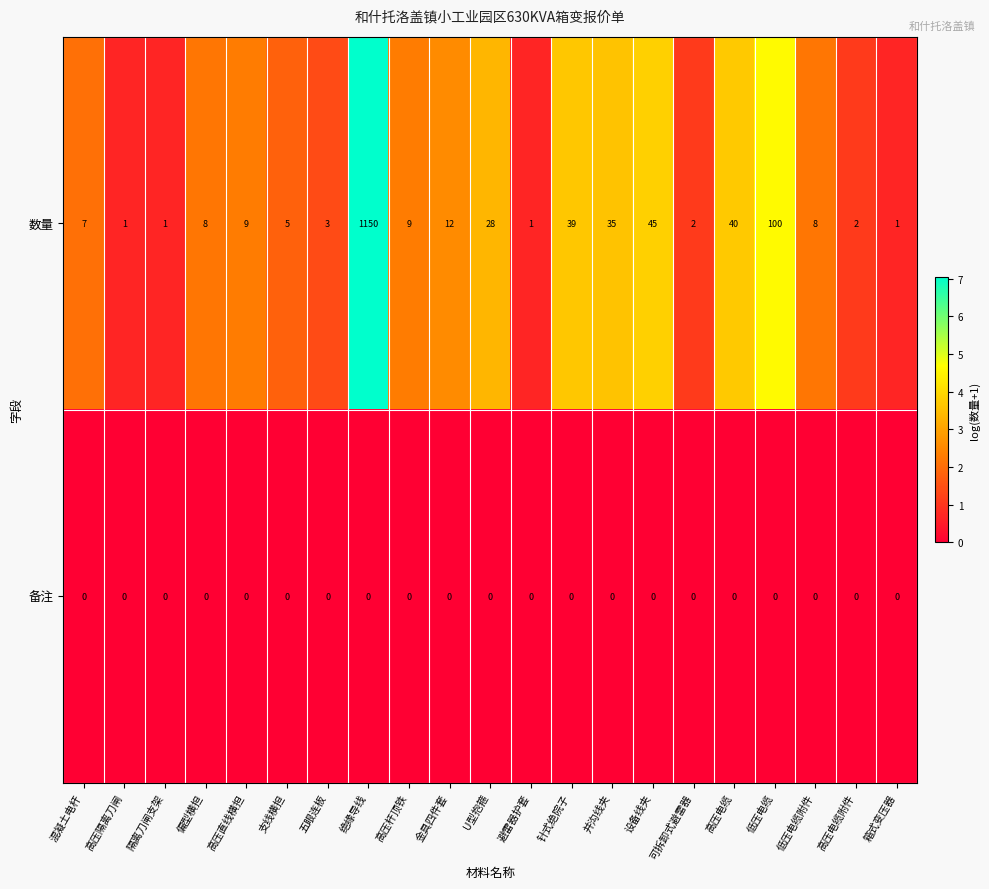

The 数量 series shows 3 at 五眼连板. True or false?

True